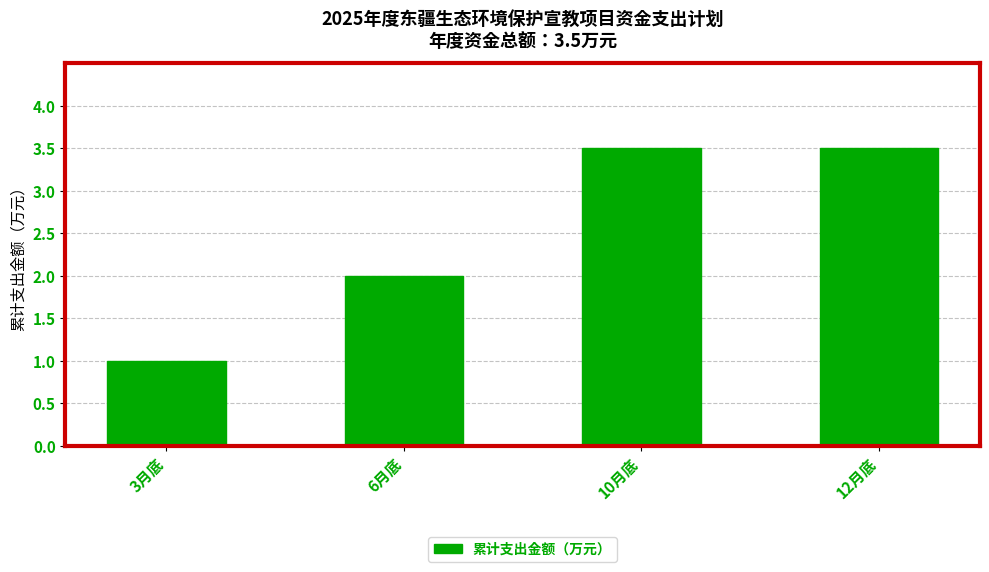

At which label does the data first exceed 3?

10月底